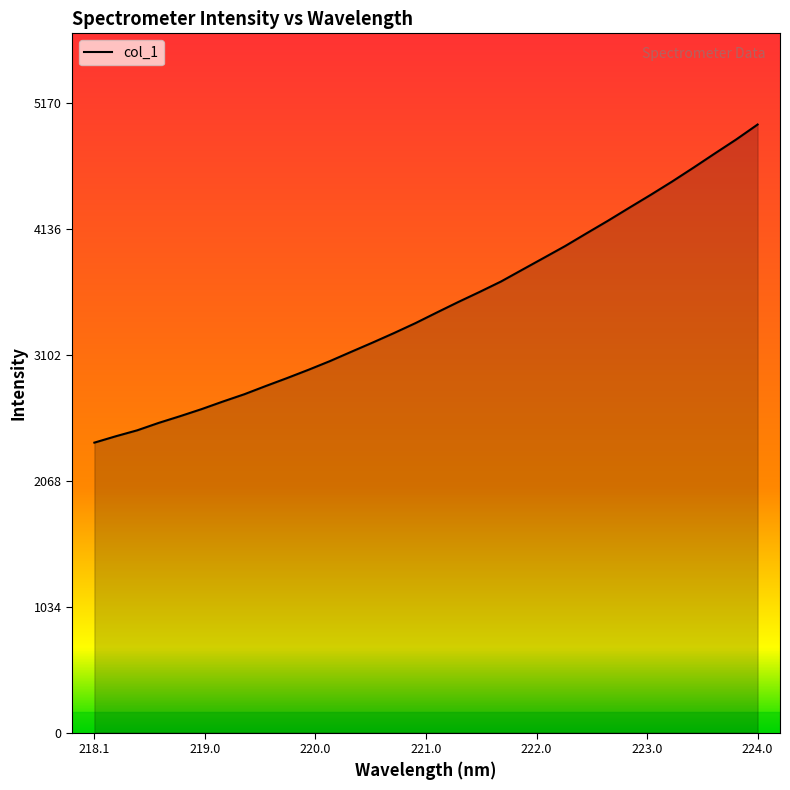

Does the chart display data point markers on the line(s)?

No